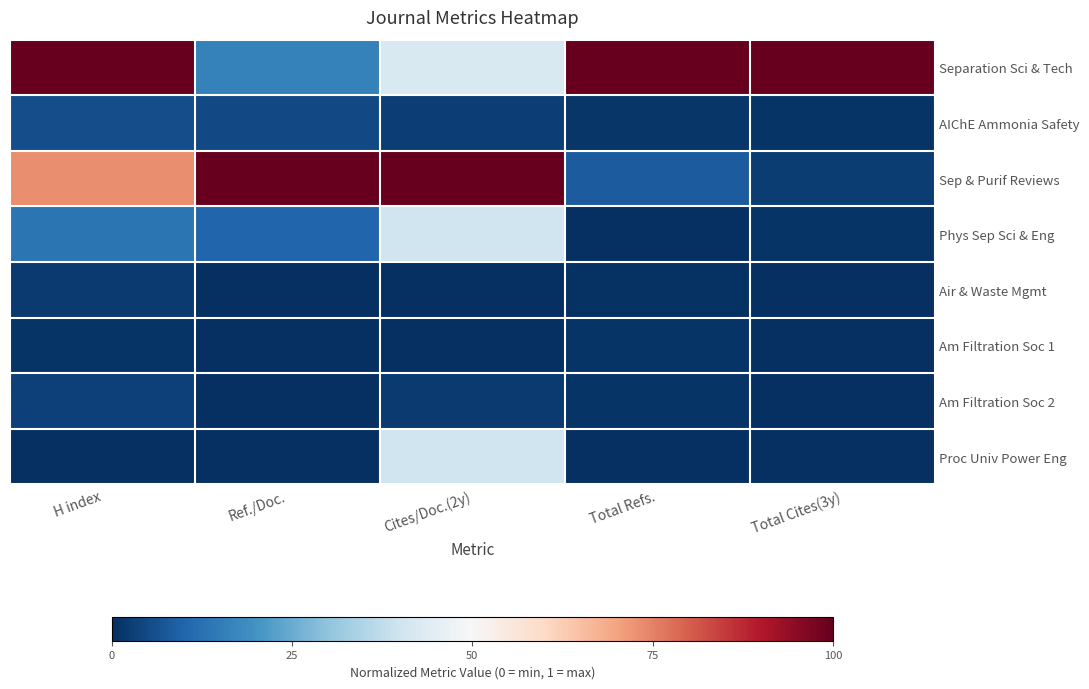

Which series changed the most between Ref./Doc. and Cites/Doc.(2y)?

Proc Univ Power Eng